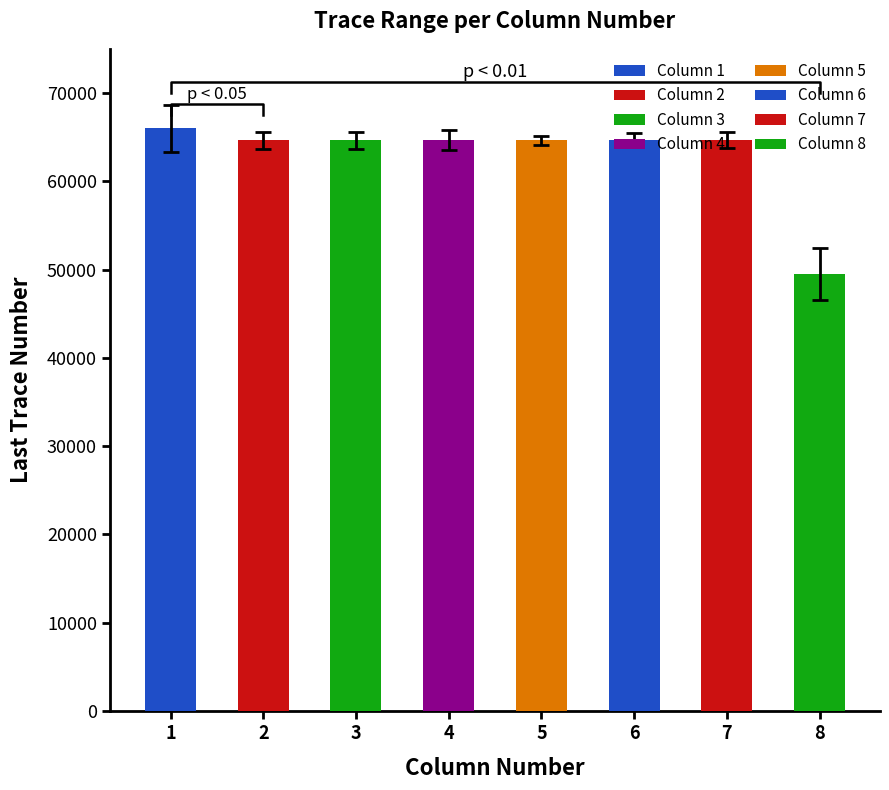

True or false: first_trace has a value of 1 at 8.

False